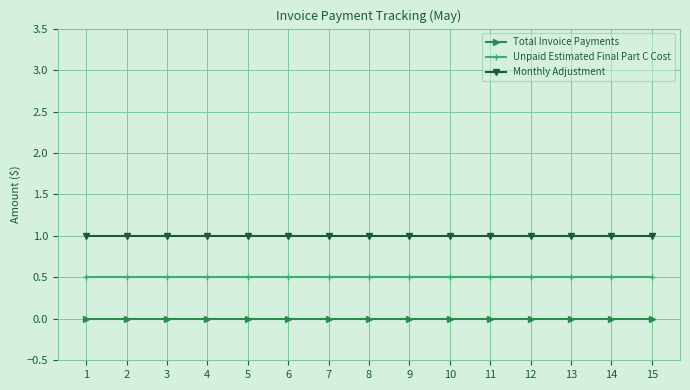

What is the difference between the highest and lowest values at 4?

1.0